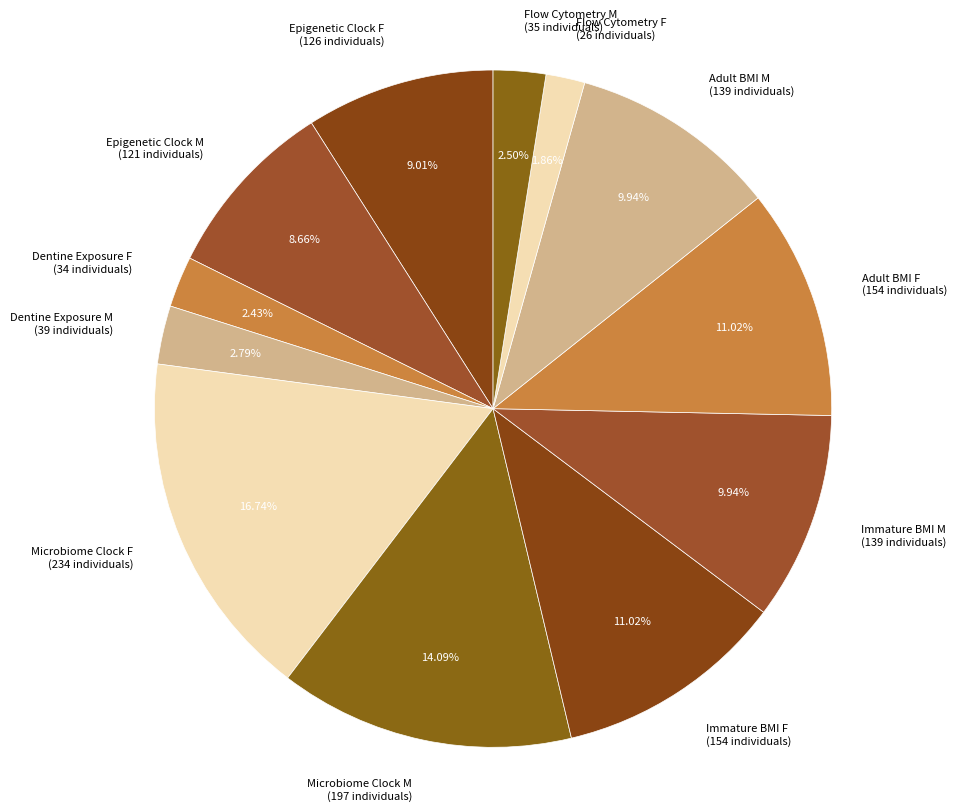

To the nearest percent, what is the difference between the Immature BMI M and Flow Cytometry F slice percentages?

8%